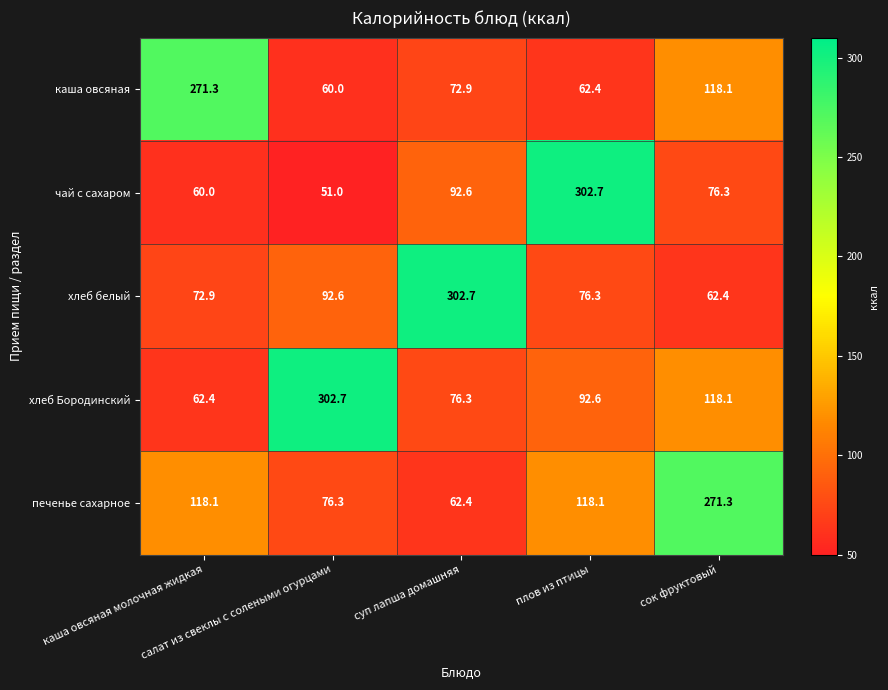

Count the number of categories in the chart.

5